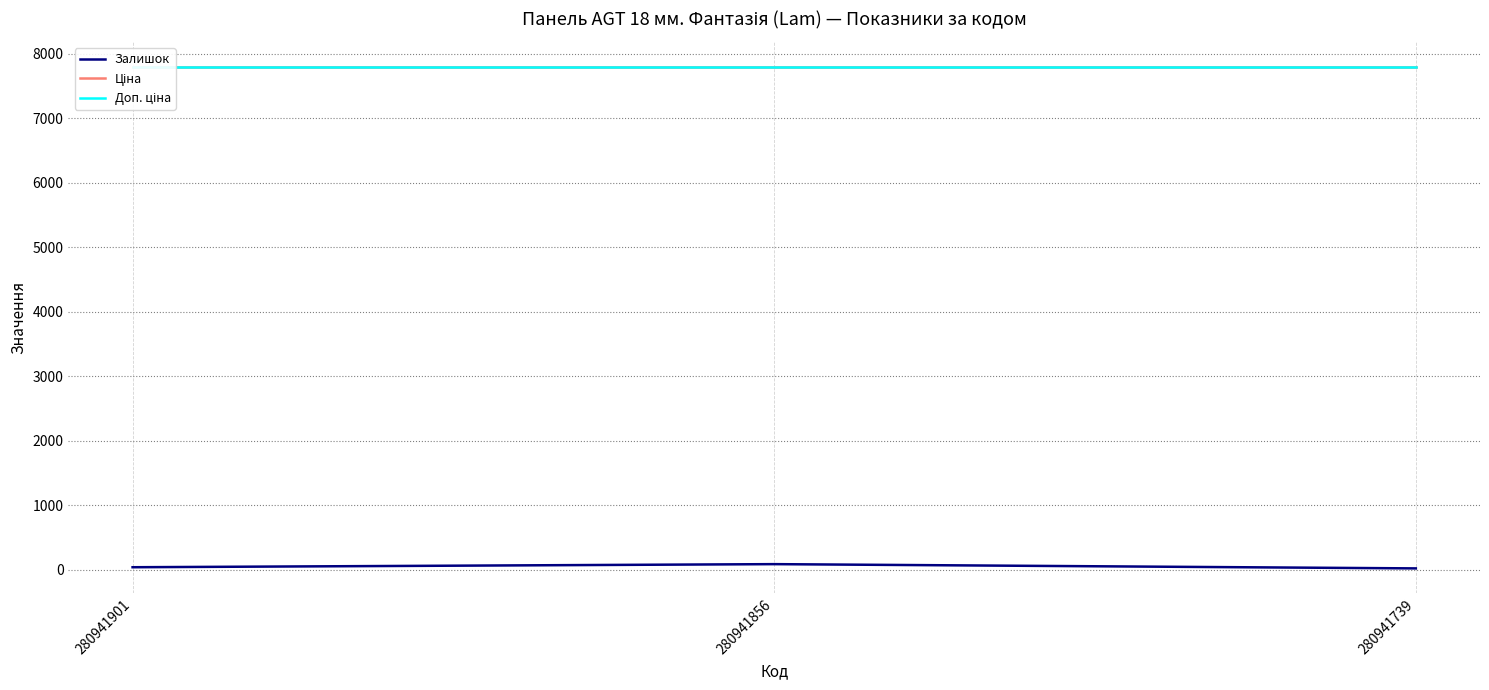

What is the sum of all Ціна values?

23378.8